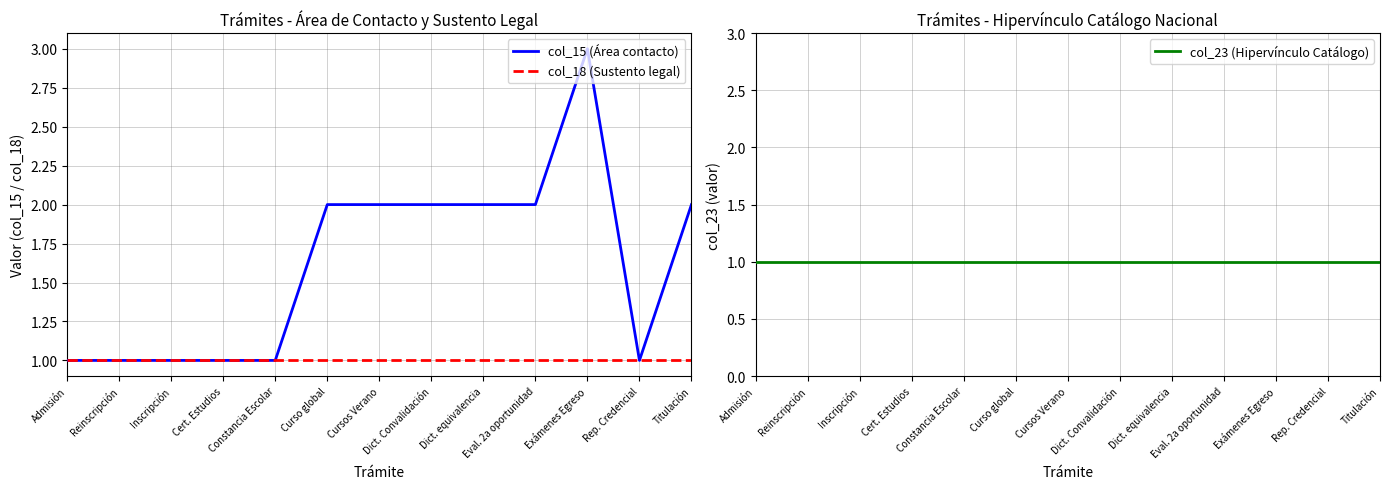

Does the chart display data point markers on the line(s)?

No